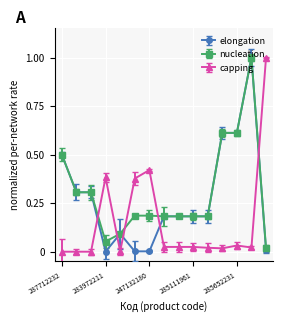

After their last crossing, which series has the higher values: capping or nucleation?

capping